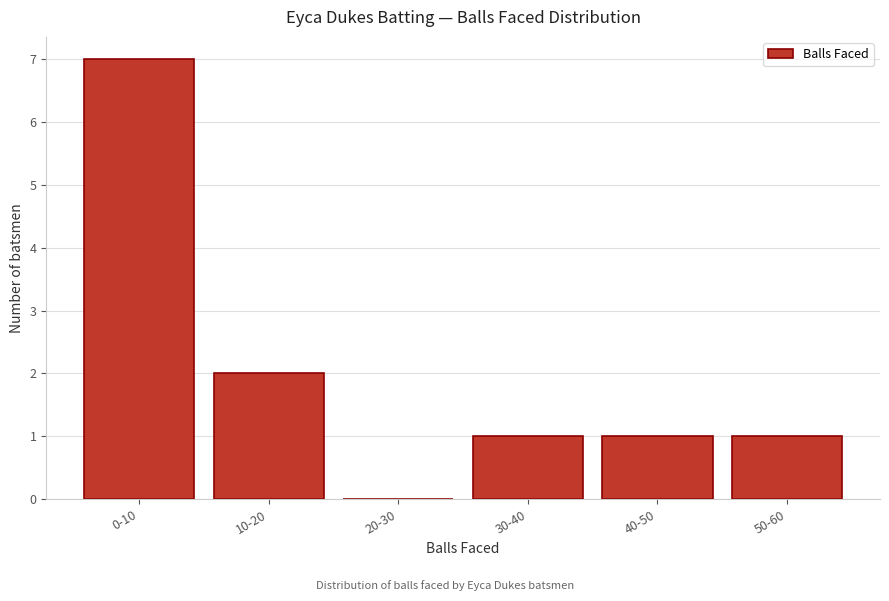

Reading right to left, extract all data points from this chart.

50-60=1	40-50=1	30-40=1	20-30=0	10-20=2	0-10=7